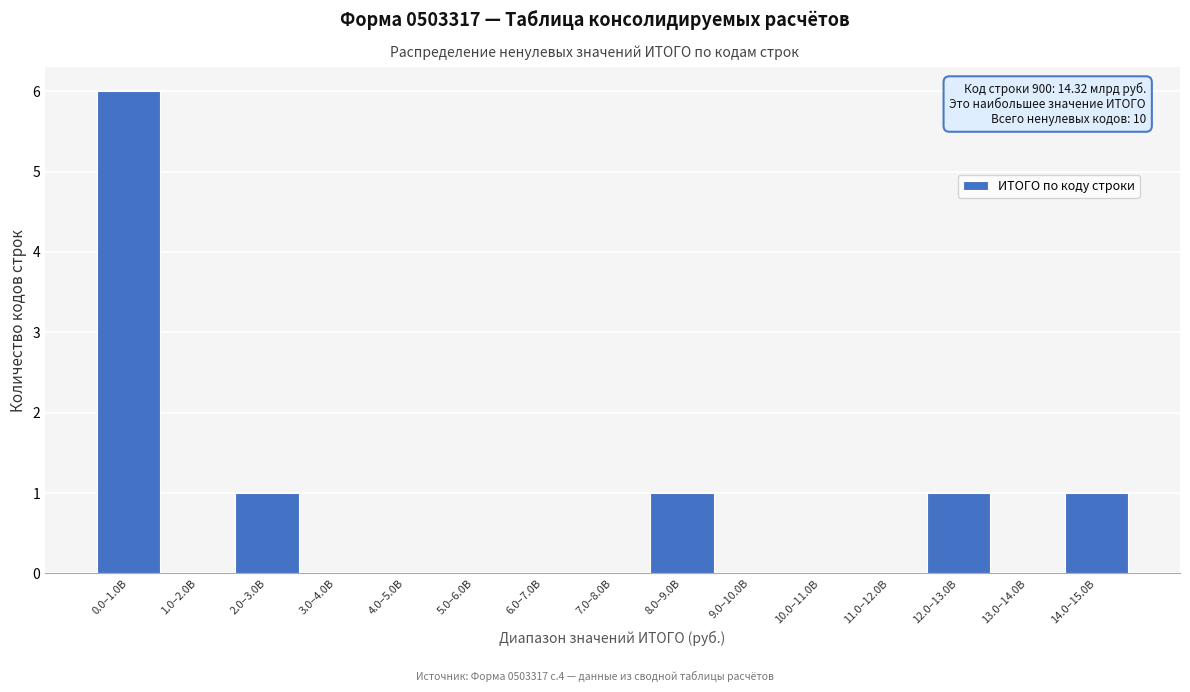

Reading left to right, list all the values displayed in this chart.

0.0–1.0B=6	1.0–2.0B=0	2.0–3.0B=1	3.0–4.0B=0	4.0–5.0B=0	5.0–6.0B=0	6.0–7.0B=0	7.0–8.0B=0	8.0–9.0B=1	9.0–10.0B=0	10.0–11.0B=0	11.0–12.0B=0	12.0–13.0B=1	13.0–14.0B=0	14.0–15.0B=1